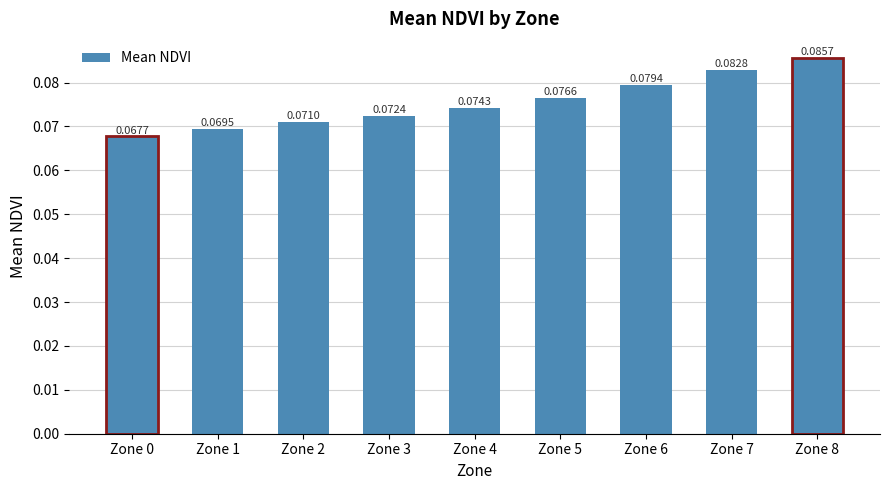

How many categories are shown in the chart?

9